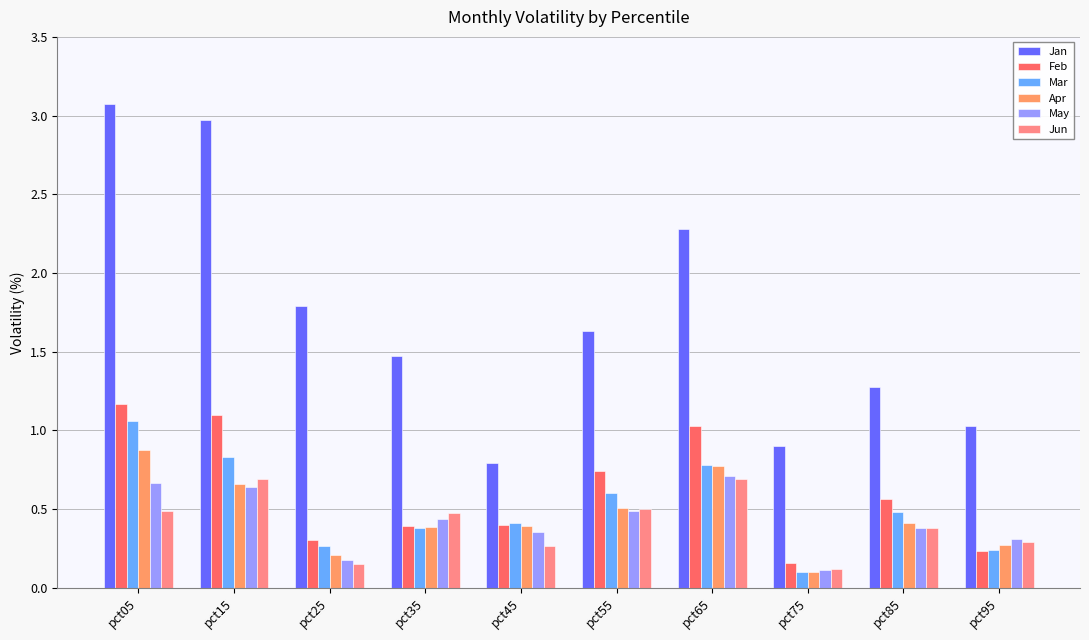

Rank the series at pct95 from lowest to highest value.

Feb, Mar, Apr, Jun, May, Jan